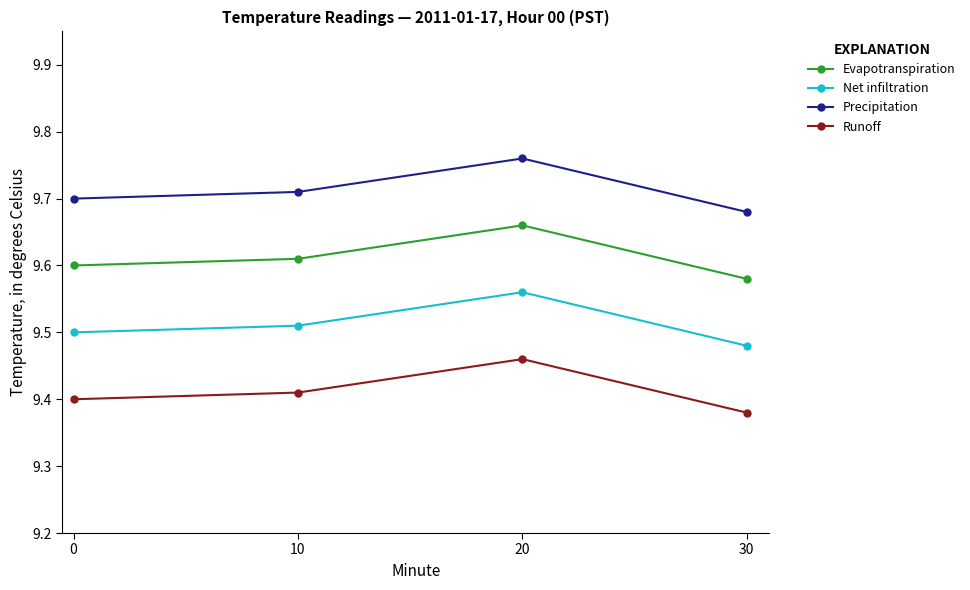

What is the difference between the maximum and minimum values in the Runoff series?

0.1